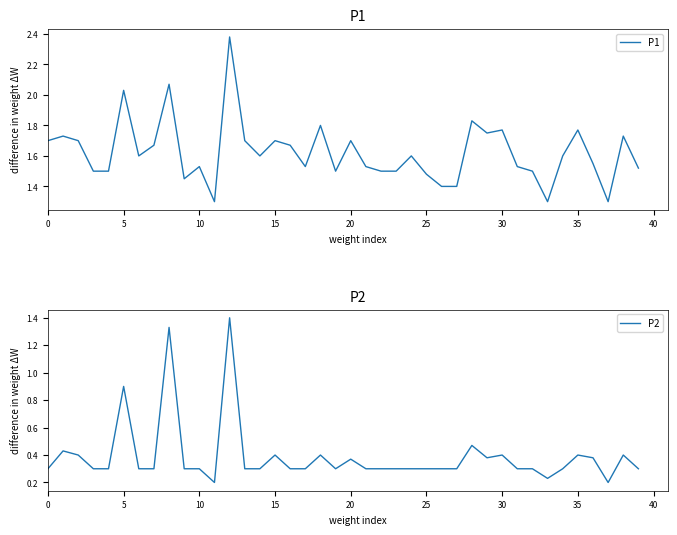

The value of P2 at 10 is 0.3. True or false?

True